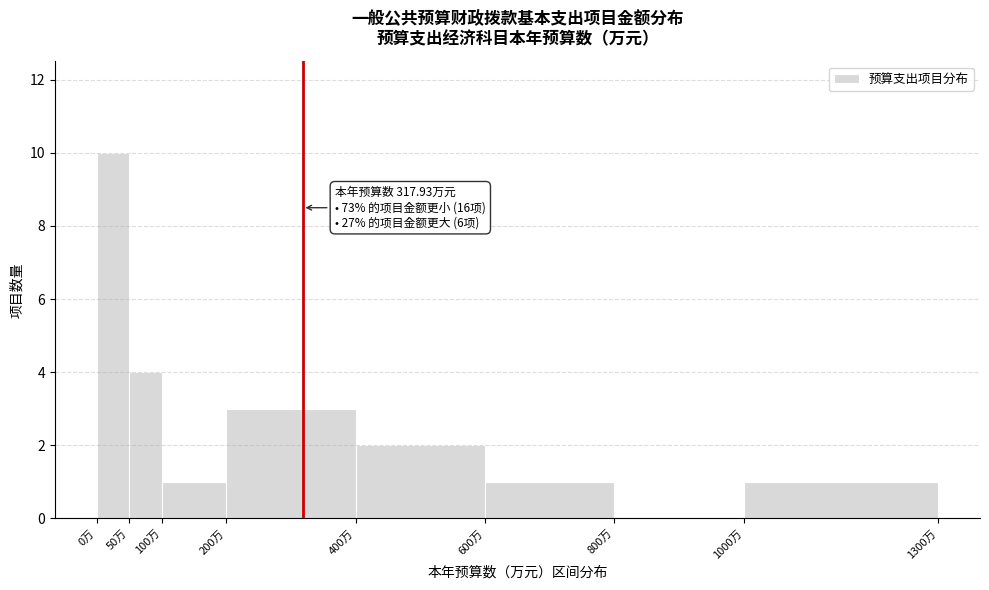

Over which range of the x-axis is the bar tallest?

0 to 50